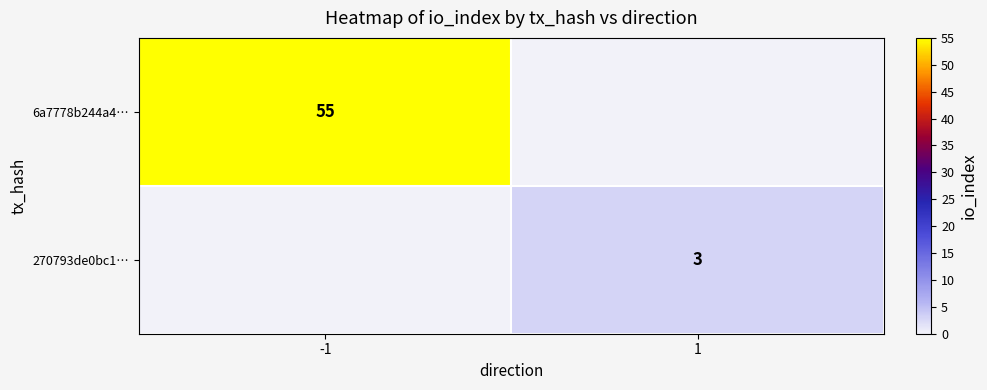

True or false: 270793de0bc1… has a value of 3 at 1.

True